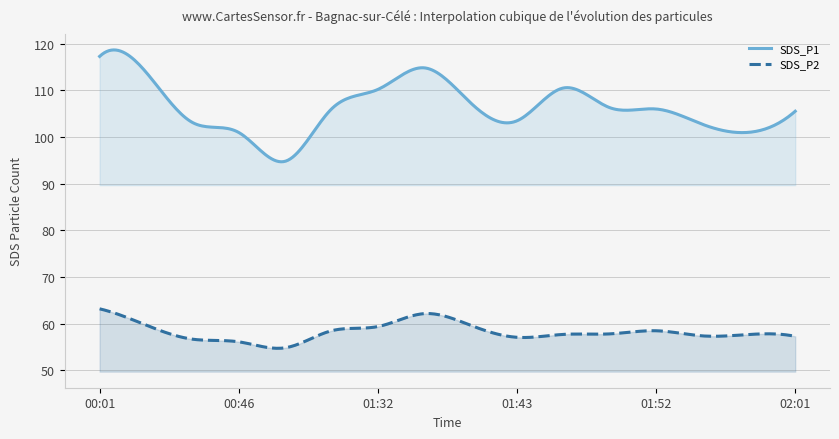

The value of SDS_P1 at 00:46 is 59.2. True or false?

False